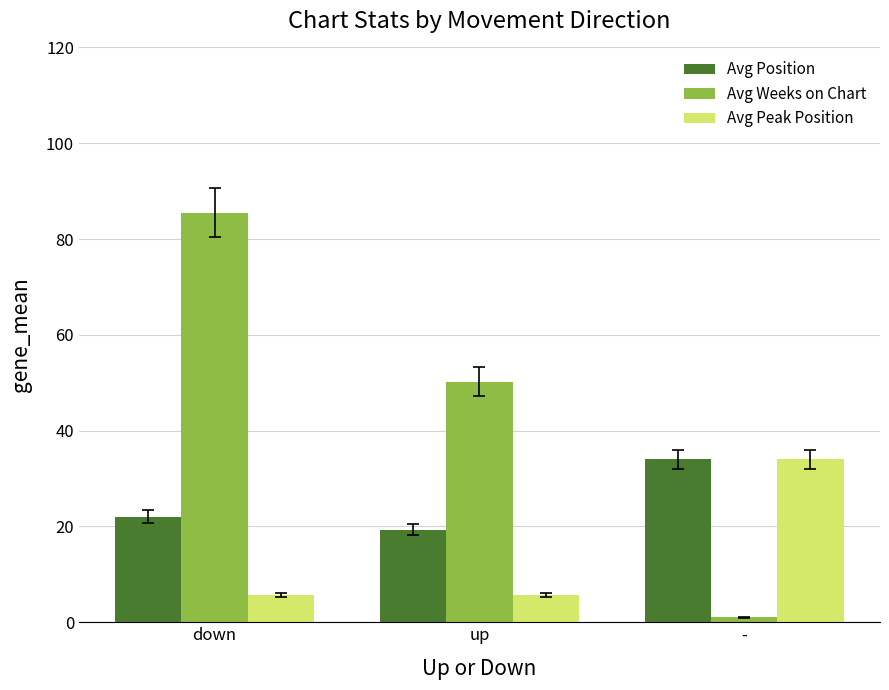

Which series changed the most between down and up?

Avg Weeks on Chart